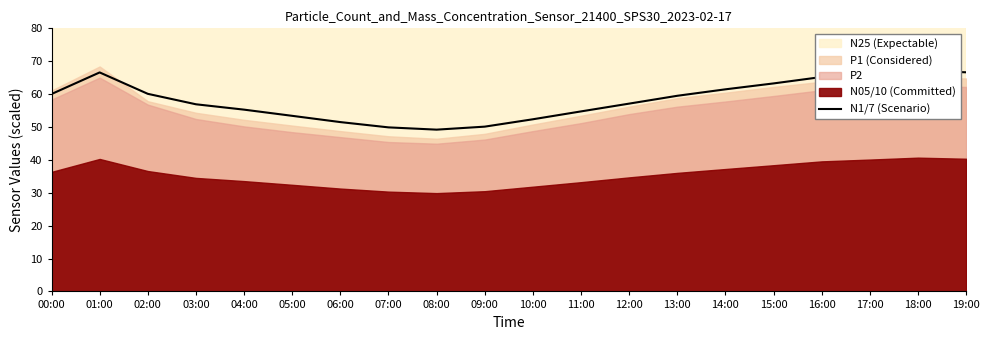

Which label corresponds to the largest value in the chart?

18:00